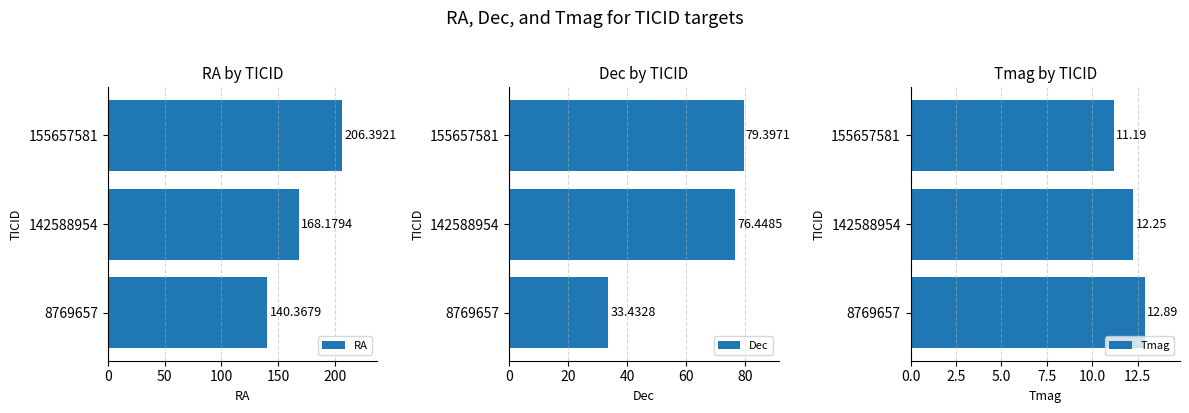

List the labels in order of Tmag value, smallest first.

155657581, 142588954, 8769657